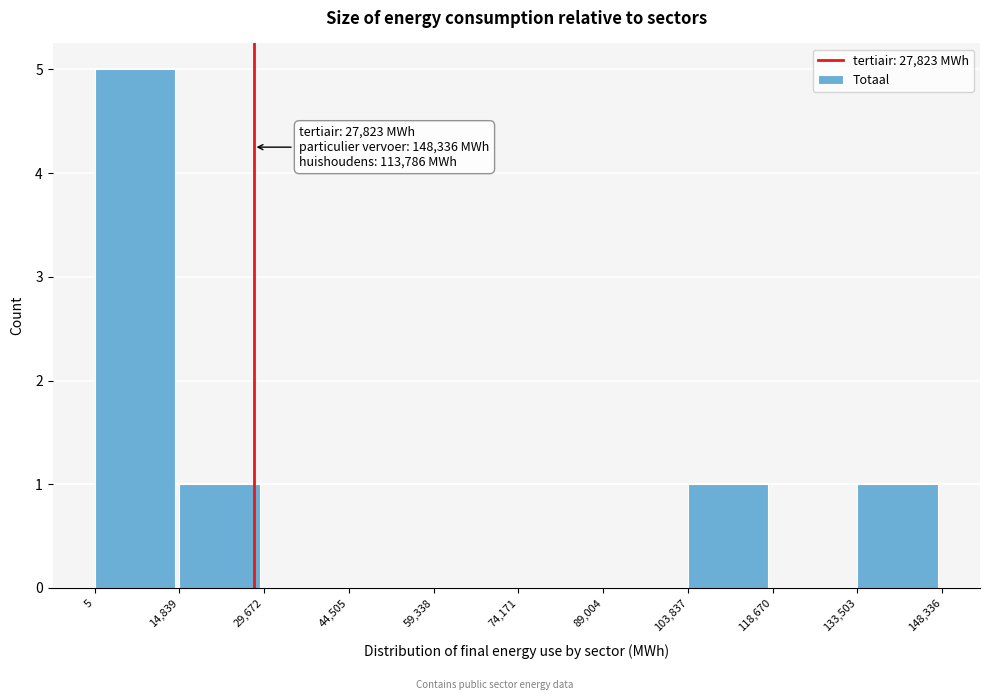

Over which range of the x-axis is the bar tallest?

5 to 14,839